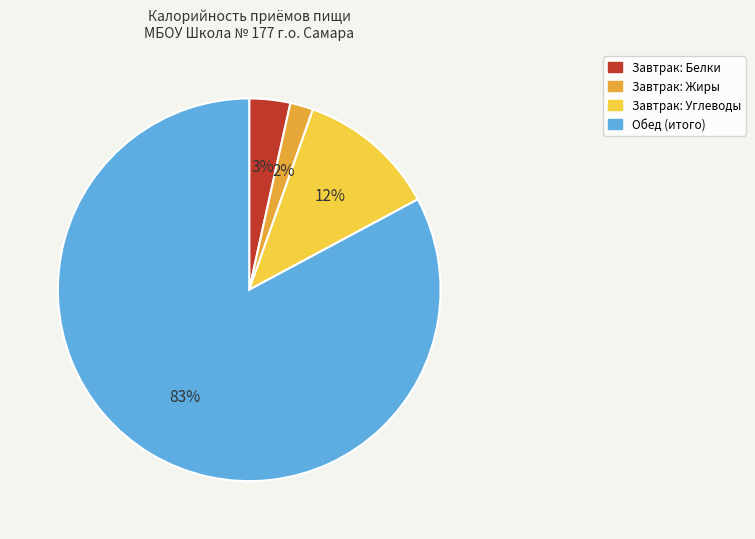

To the nearest percent, what is the average slice percentage?

25%